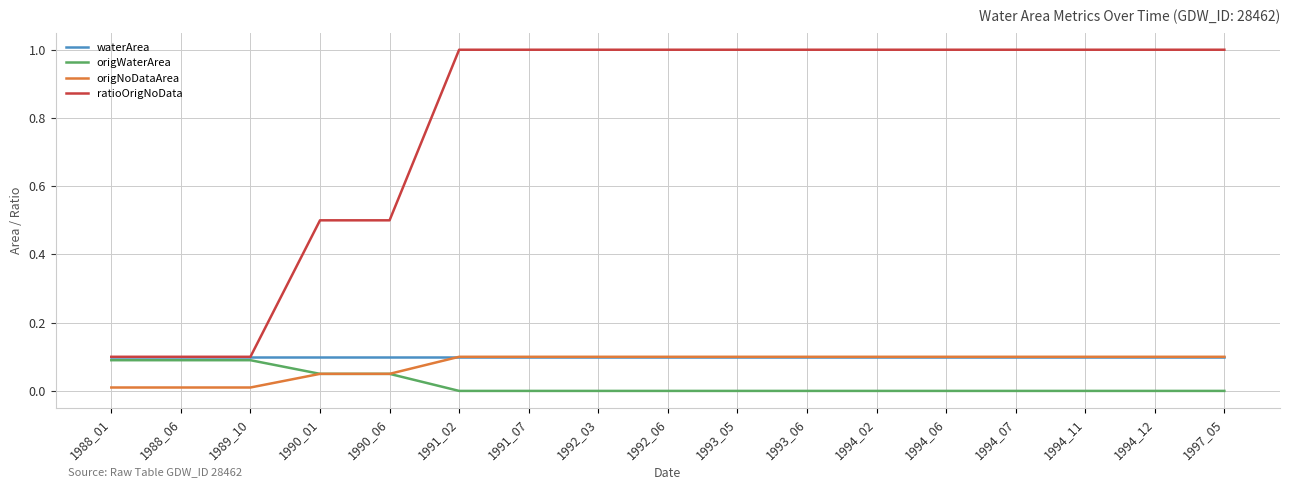

True or false: origNoDataArea and ratioOrigNoData cross at least once.

False